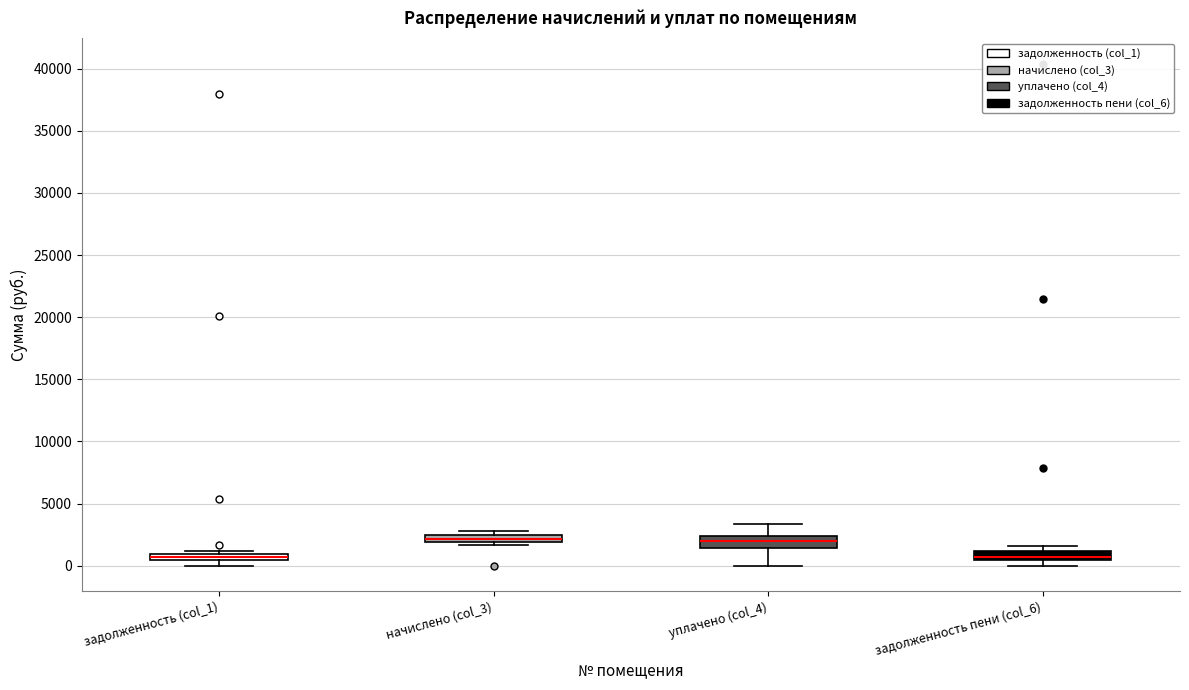

Where is the upper edge of the box for уплачено (col_4) on the y-axis? The values are not printed on the chart, so give them approximately, as read against the axis.

2500